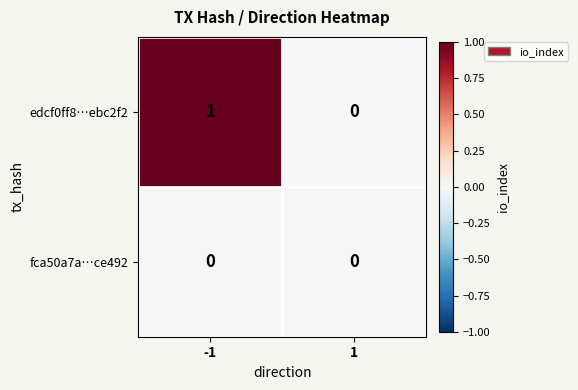

Rank the series by their maximum value, from lowest to highest.

fca50a7a…ce492, edcf0ff8…ebc2f2